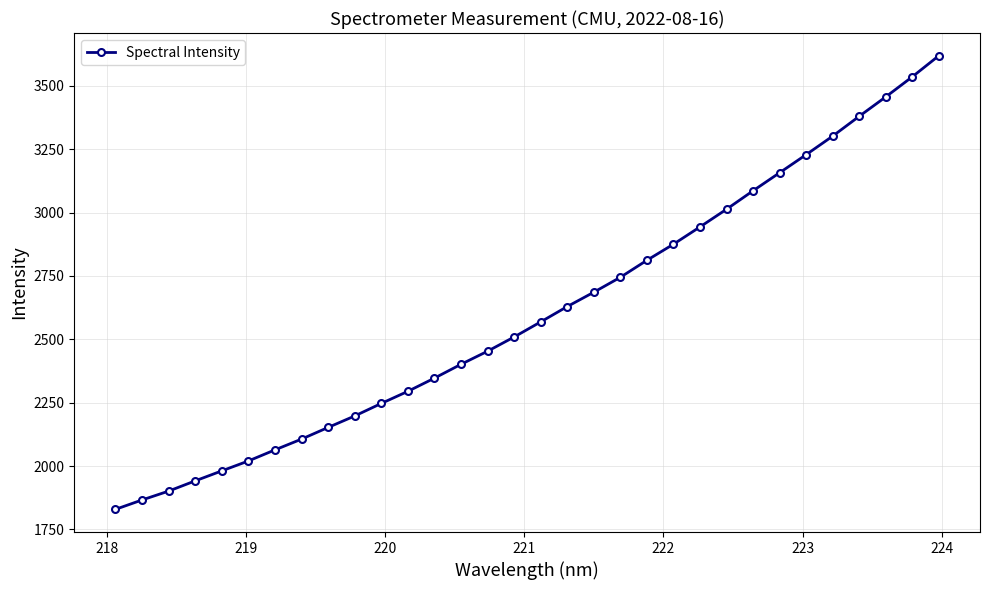

What is the difference between the maximum and second lowest values?

1752.5